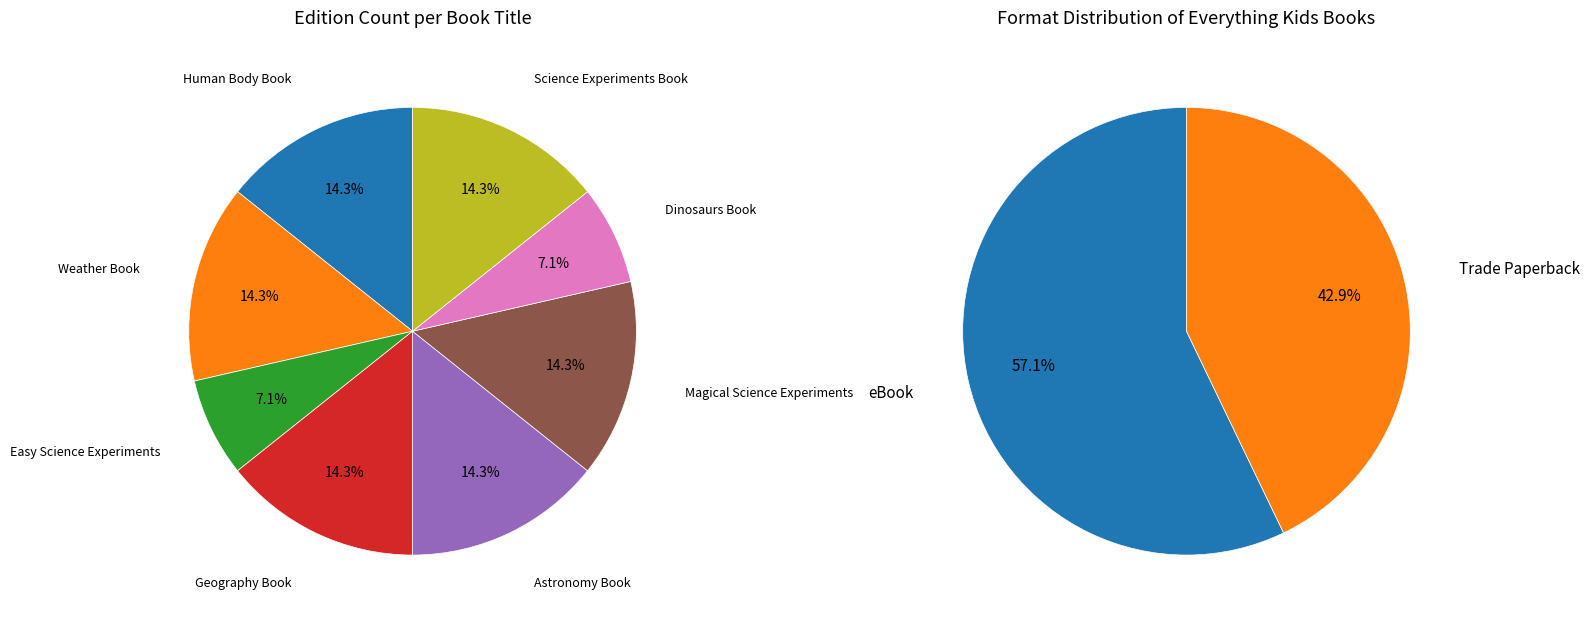

What is the smallest slice in the pie chart?

Everything Kids Easy Science Experiments